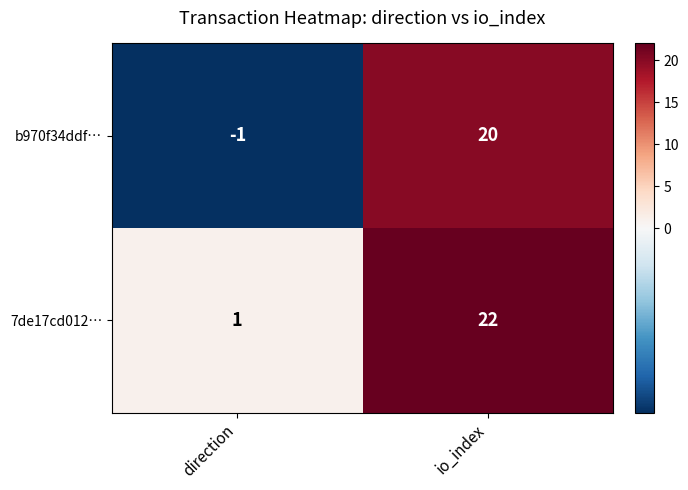

What is the greatest value displayed?

22